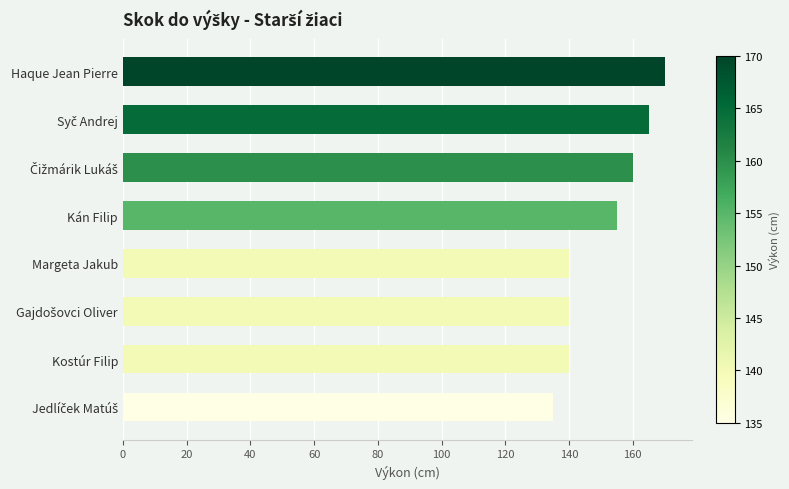

What is the change in value from Haque Jean Pierre to Kostúr Filip?

-30